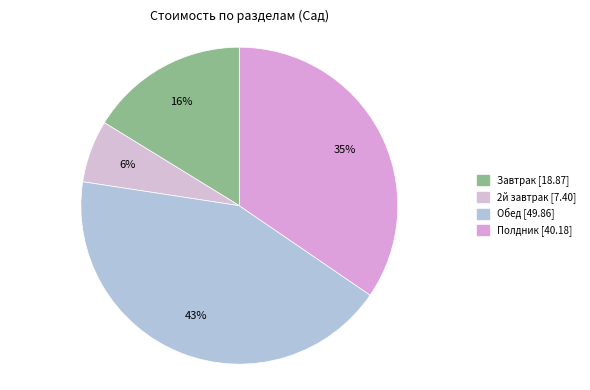

Rank the categories by value from lowest to highest.

2й завтрак, Завтрак, Полдник, Обед